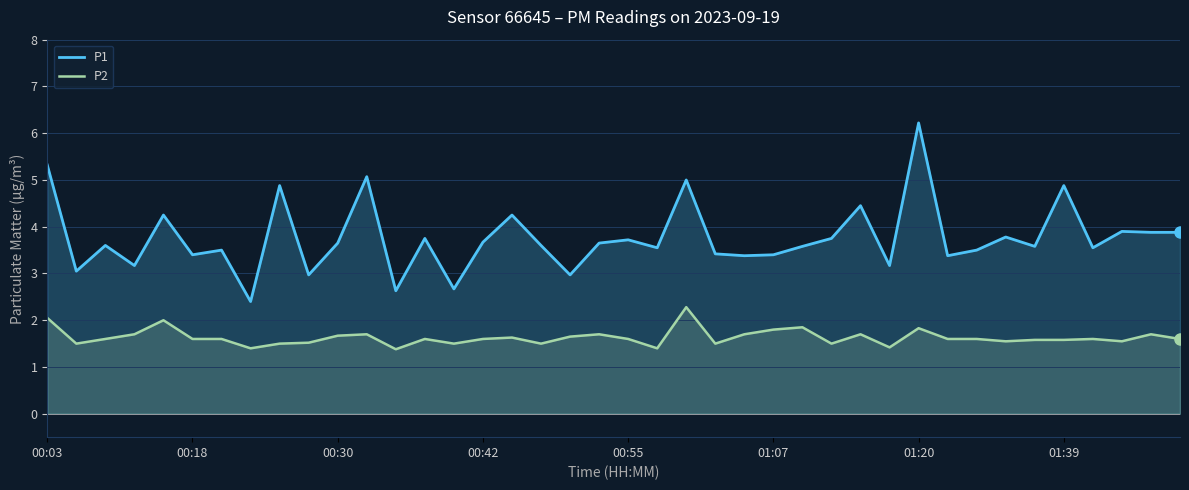

At which category is the sum across all series the highest?

01:20